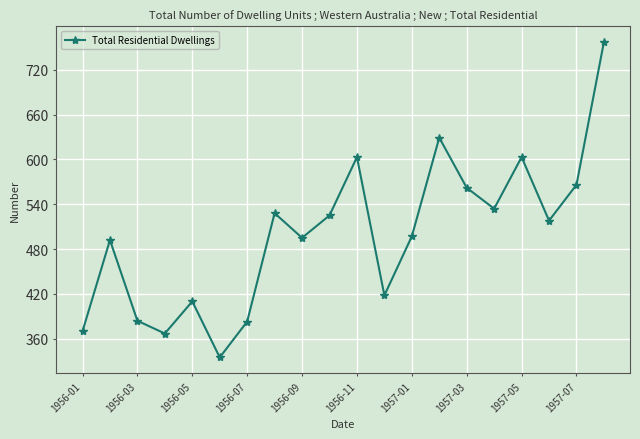

How many points are higher than both their immediate neighbors (excluding endpoints)?

6